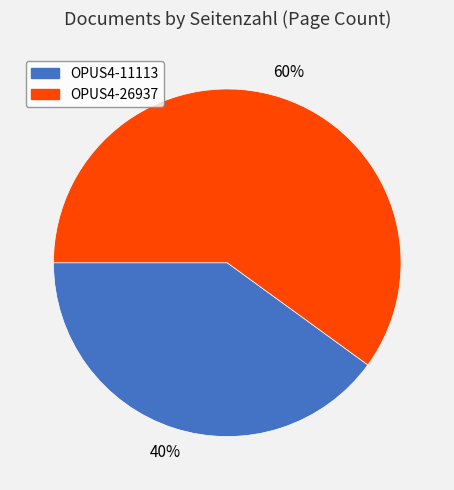

Is there a majority slice in this chart?

Yes